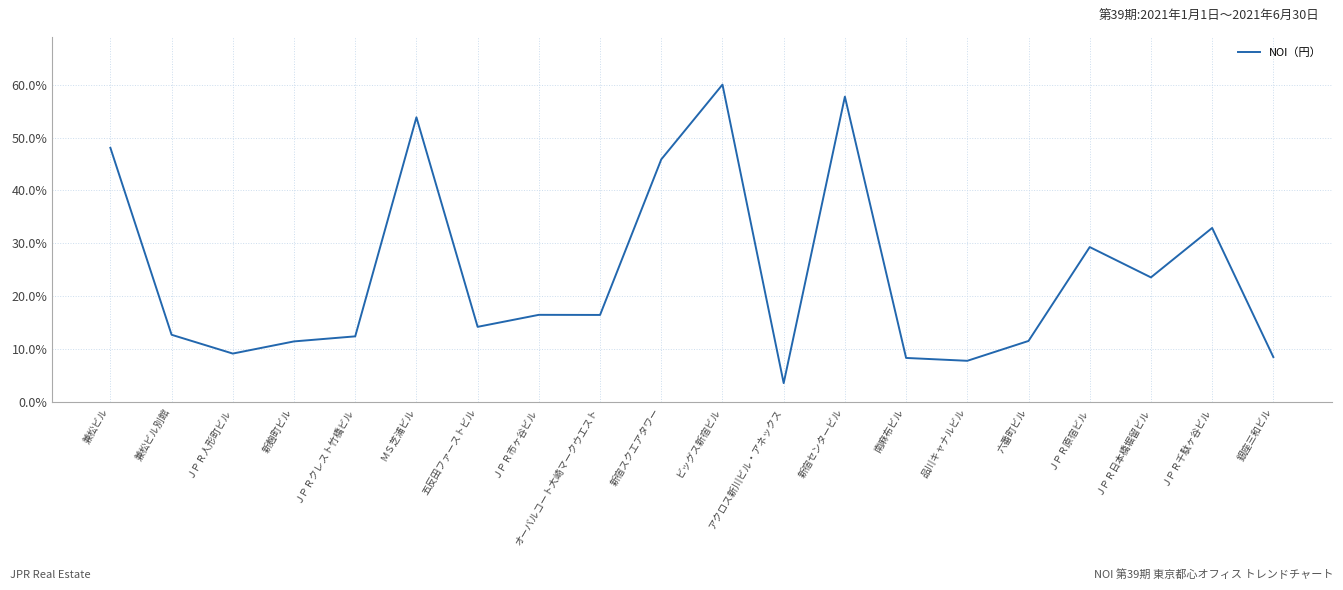

What is the minimum value shown in the chart?

3.6